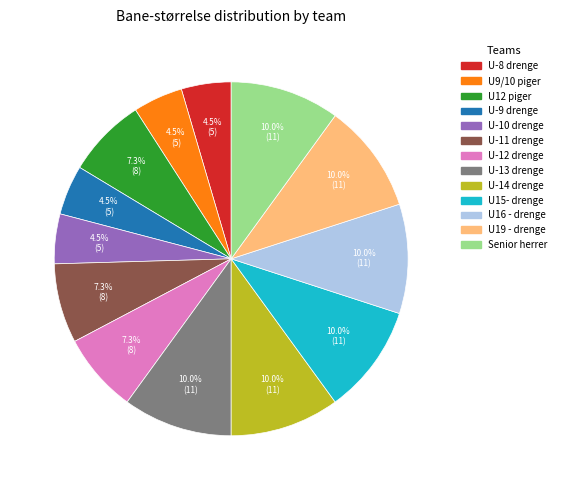

To the nearest percent, what percentage of the pie is U-14 drenge?

10%